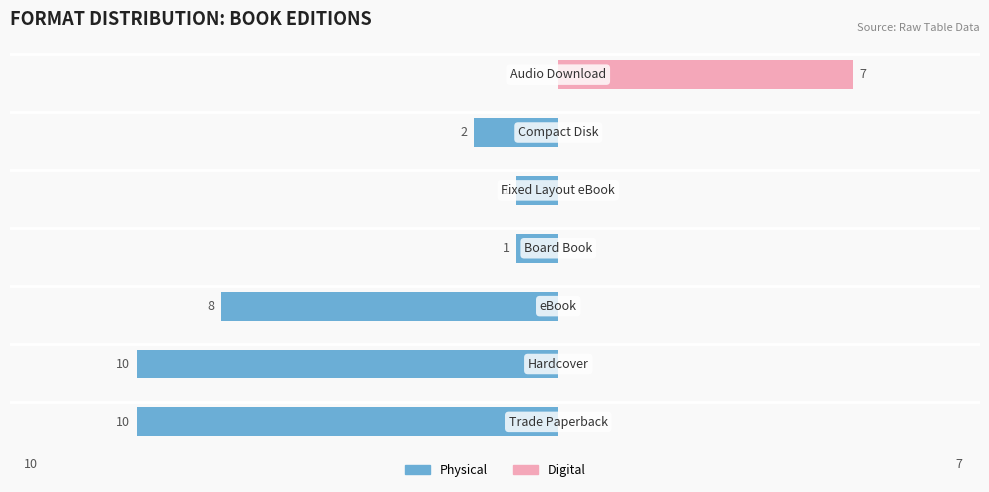

How many groups of bars are there?

7